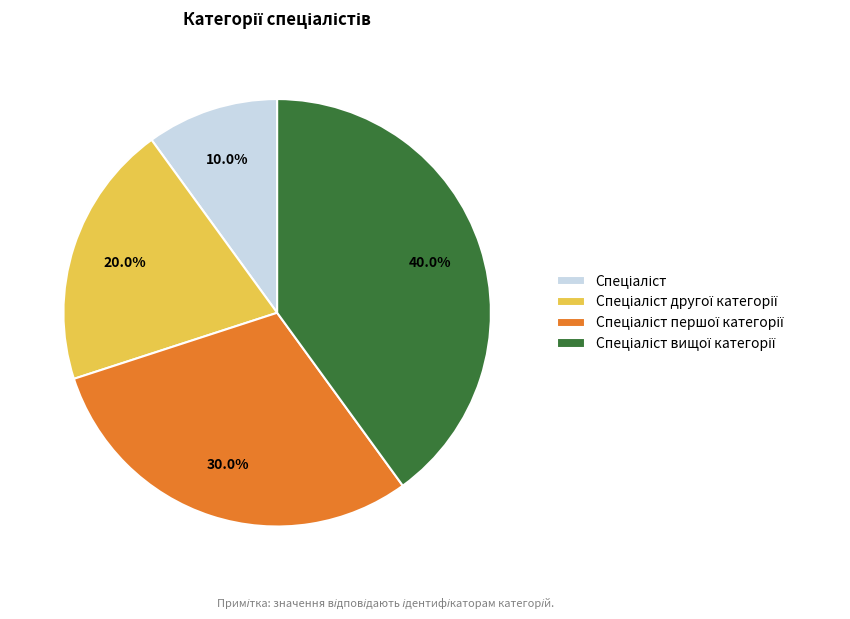

Is there any slice that represents more than half of the pie?

No